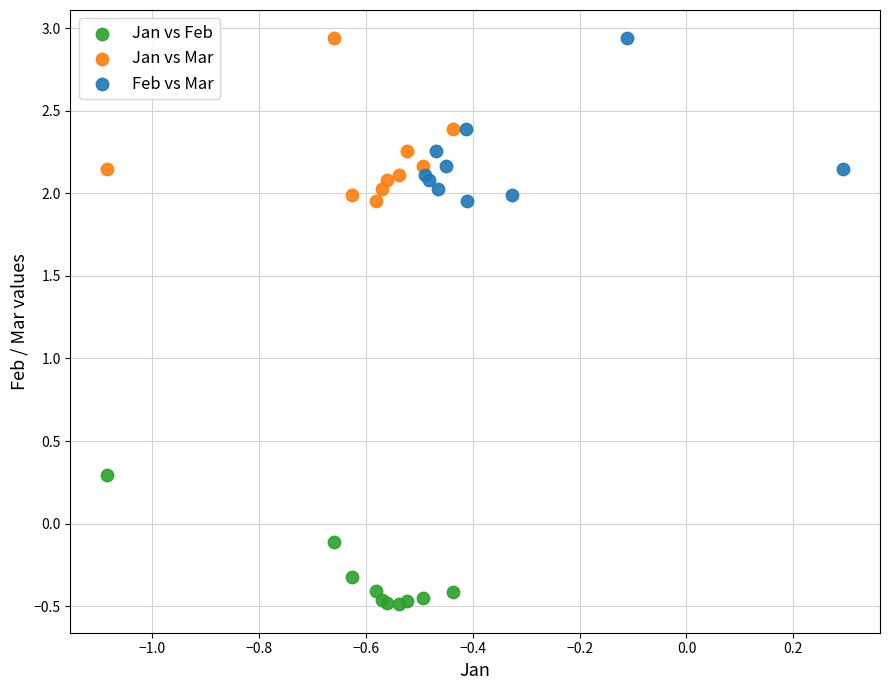

Which series contains the lowest Y value?

Jan vs Feb